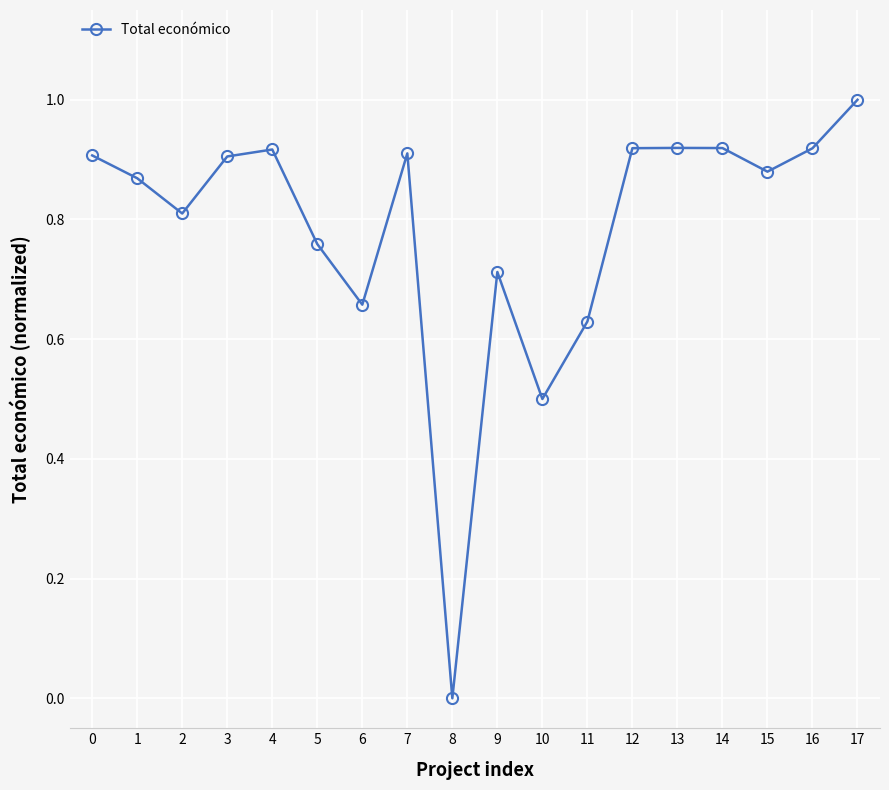

True or false: there are more than 0 points higher than both neighbors.

True